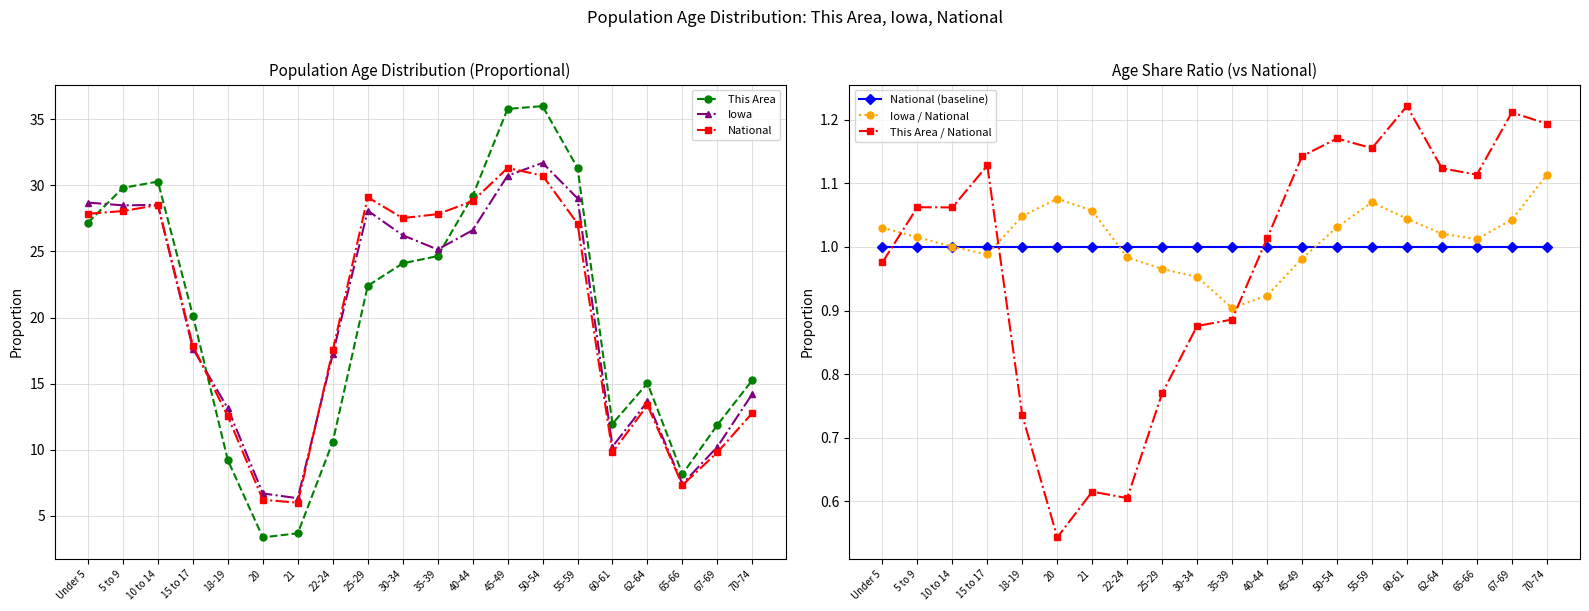

How many distinct data groups are displayed?

6